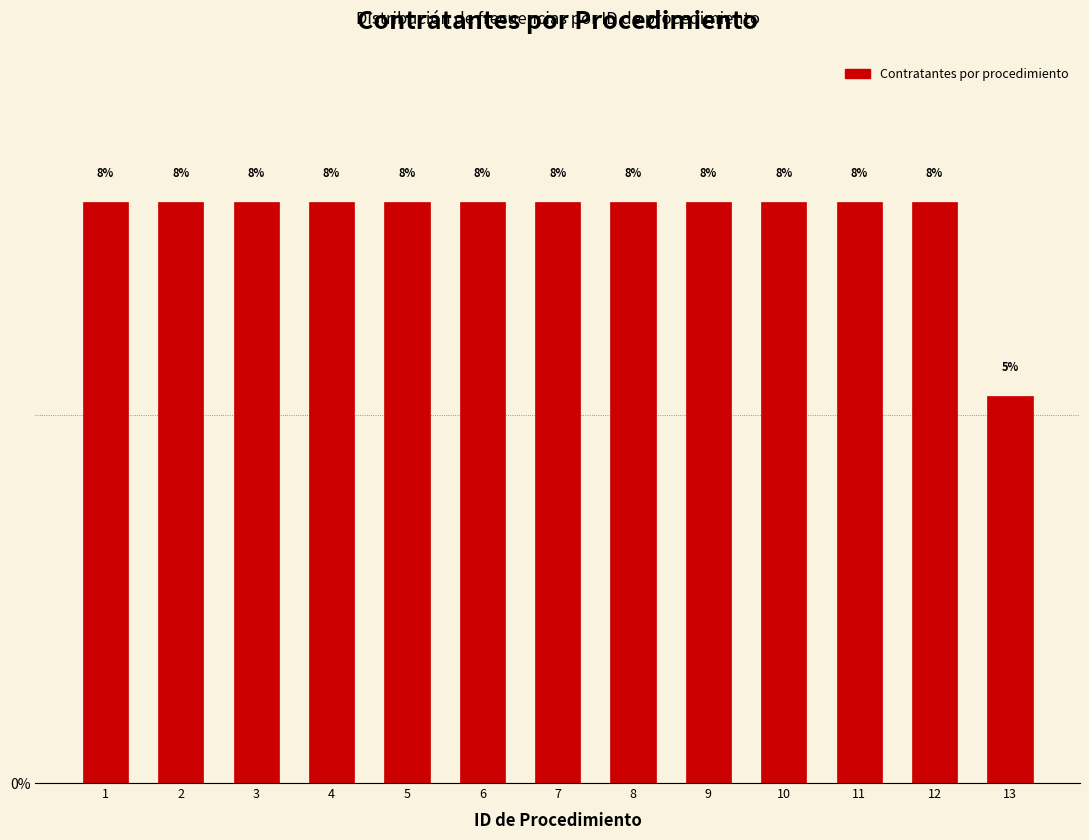

Are the bars horizontal?

No